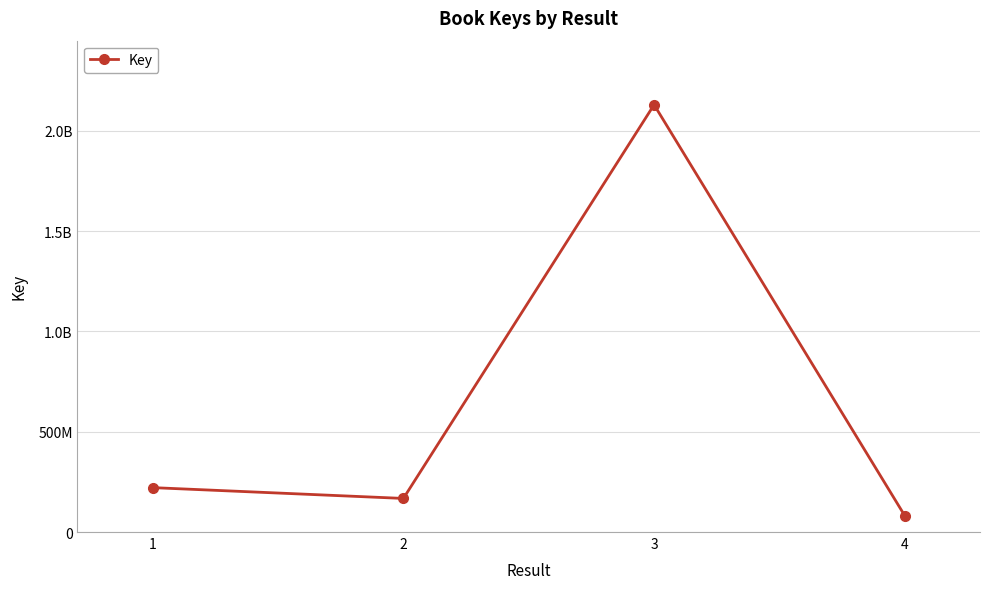

At which label does the data first exceed 221384770?

3